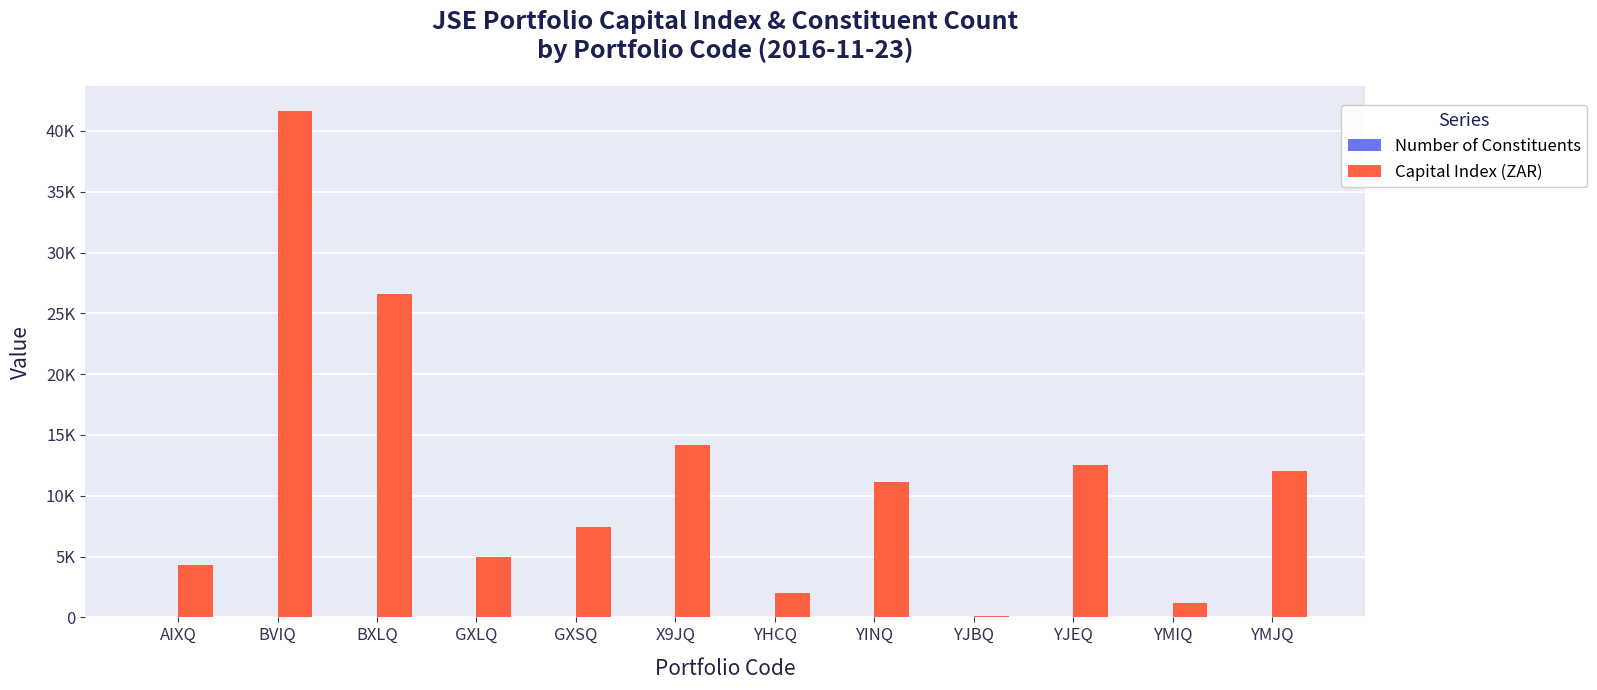

Reading left to right, what are all the values shown in this chart?

Number of Constituents: AIXQ=3.0	BVIQ=2.0	BXLQ=2.0	GXLQ=2.0	GXSQ=2.0	X9JQ=12.0	YHCQ=3.0	YINQ=12.0	YJBQ=25.0	YJEQ=20.0	YMIQ=19.0	YMJQ=9.0
Capital Index (ZAR): AIXQ=4311.0	BVIQ=41600.0	BXLQ=26588.0	GXLQ=4979.5	GXSQ=7434.0	X9JQ=14187.3	YHCQ=2013.7	YINQ=11141.7	YJBQ=93.3	YJEQ=12530.3	YMIQ=1182.5	YMJQ=12007.8